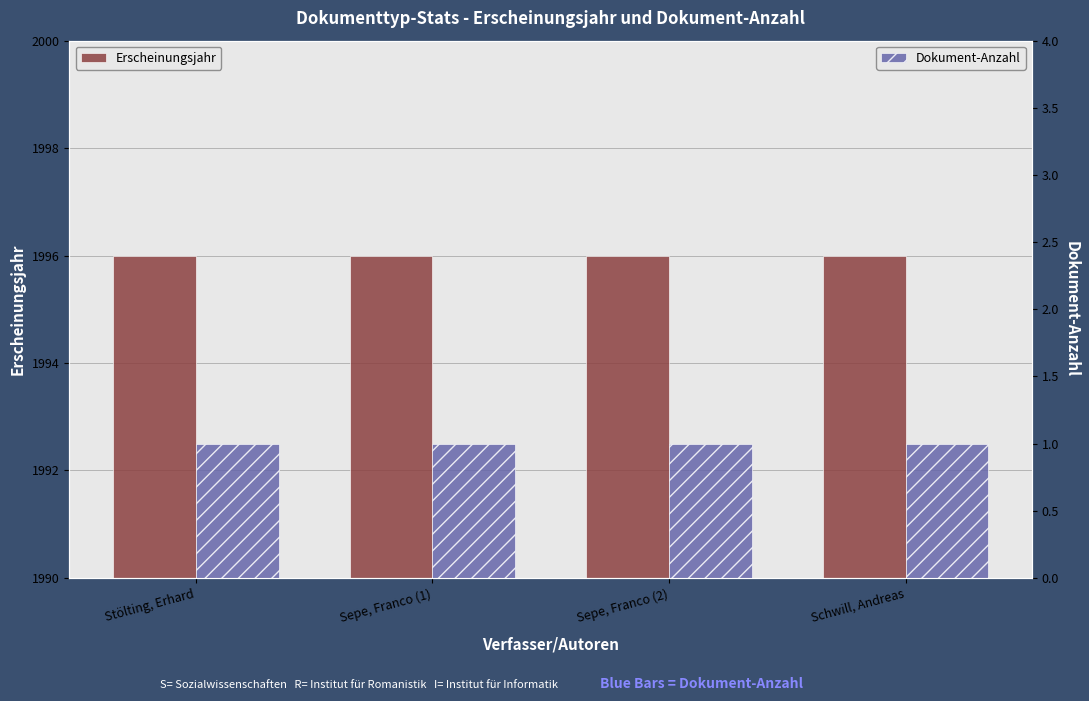

What is the label of the 1st bar from the left?

Stölting, Erhard